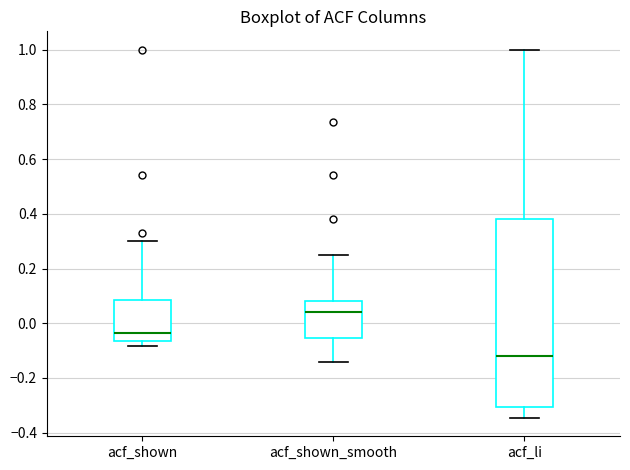

Reading left to right, transcribe this box plot: for each box, give where its median line is, the range the box spans, and where its two whiskers end, as read against the y-axis. The values are not printed on the chart, so give them approximately, as read against the axis.

acf_shown: median -0.04, box -0.06 to 0.08, whiskers -0.08 to 0.30
acf_shown_smooth: median 0.04, box -0.06 to 0.08, whiskers -0.14 to 0.24
acf_li: median -0.12, box -0.30 to 0.38, whiskers -0.34 to 1.00